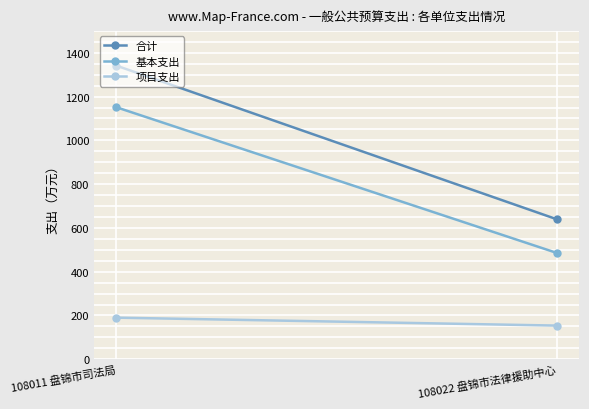

How many series are shown in this chart?

3